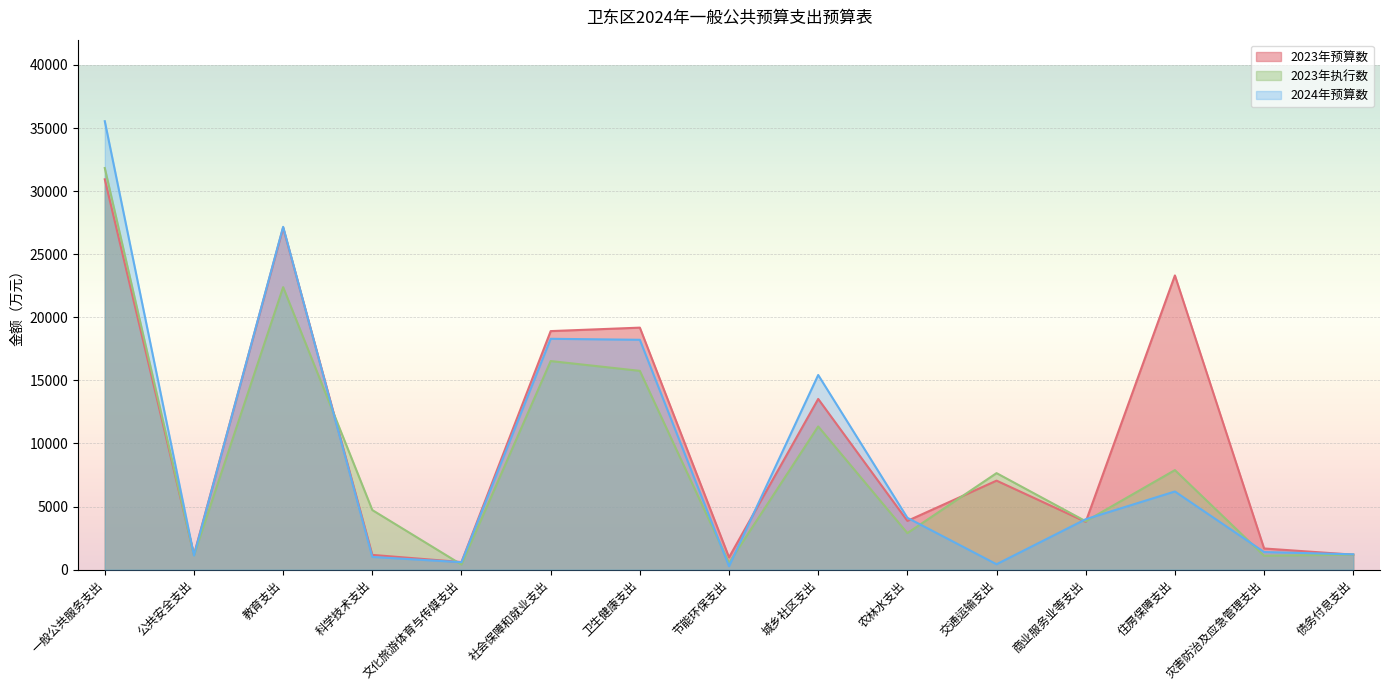

The 2024年预算数 series shows 4000 at 商业服务业等支出. True or false?

True